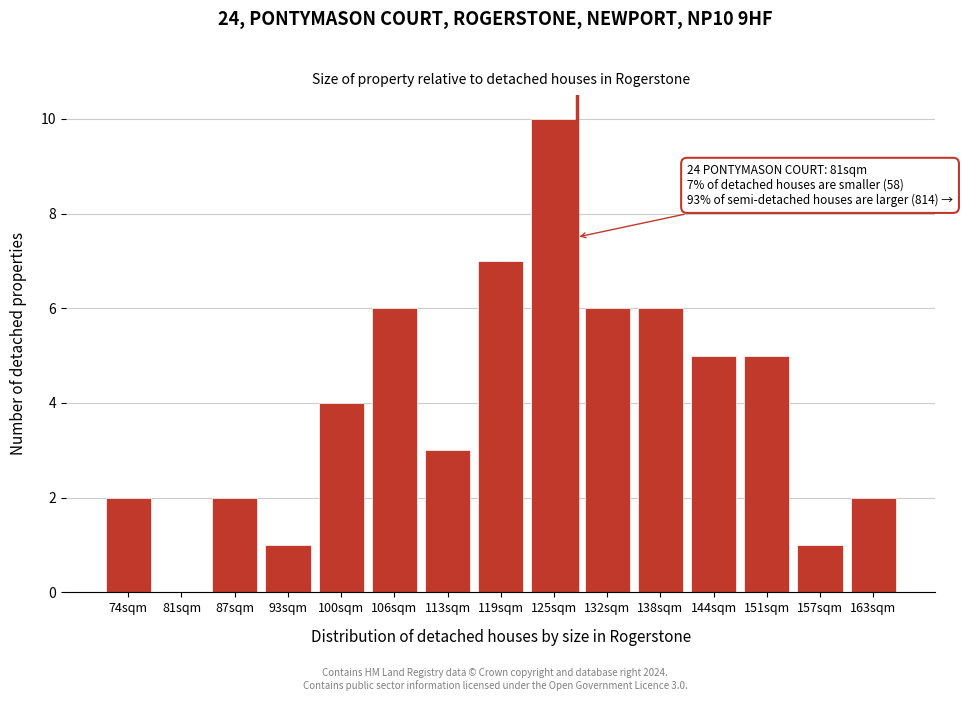

Reading left to right, transcribe all the data shown in this chart.

74sqm=2	81sqm=0	87sqm=2	93sqm=1	100sqm=4	106sqm=6	113sqm=3	119sqm=7	125sqm=10	132sqm=6	138sqm=6	144sqm=5	151sqm=5	157sqm=1	163sqm=2